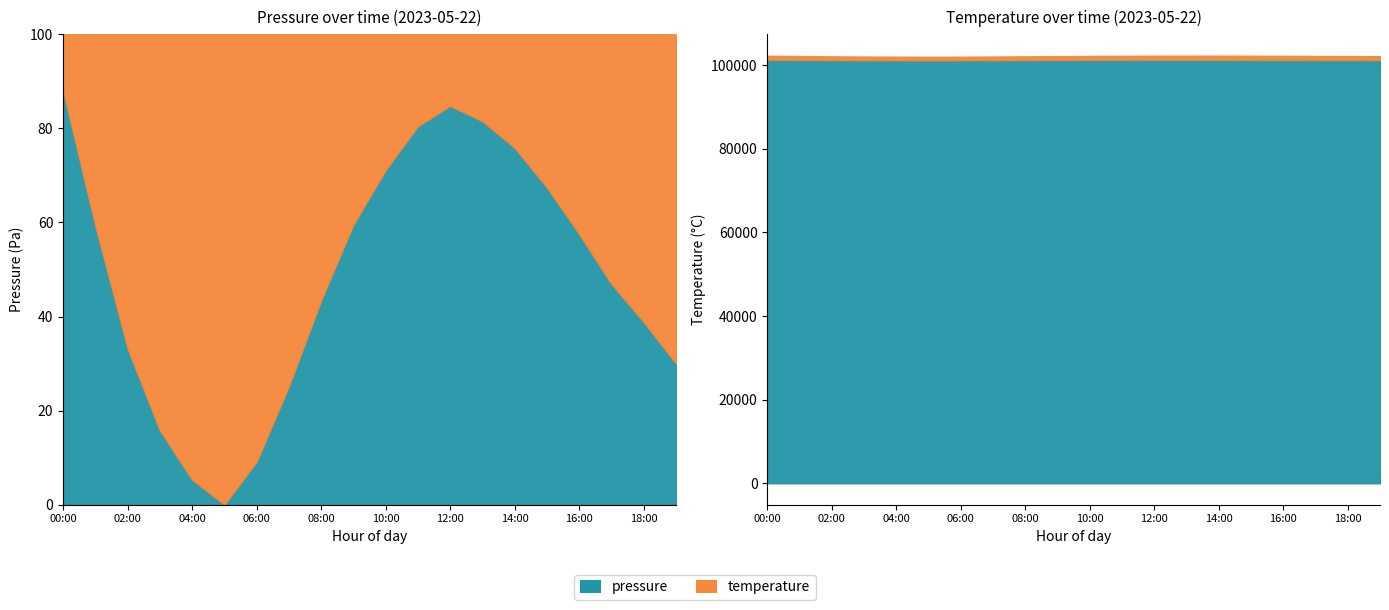

At which label is temperature closest to 18?

02:00